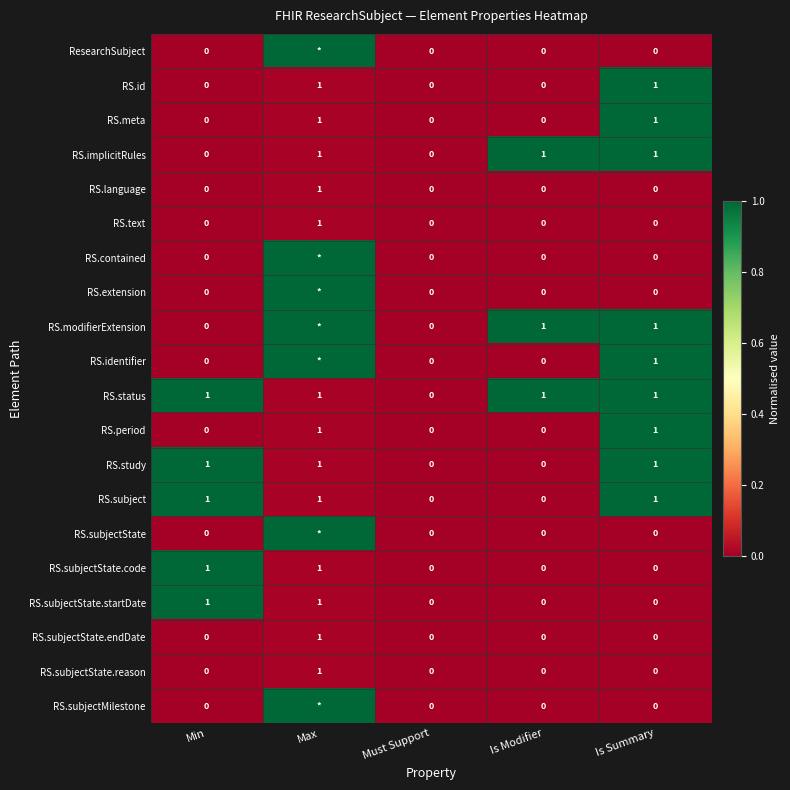

Is it true that RS.subjectState.endDate equals 0 at Is Modifier?

True